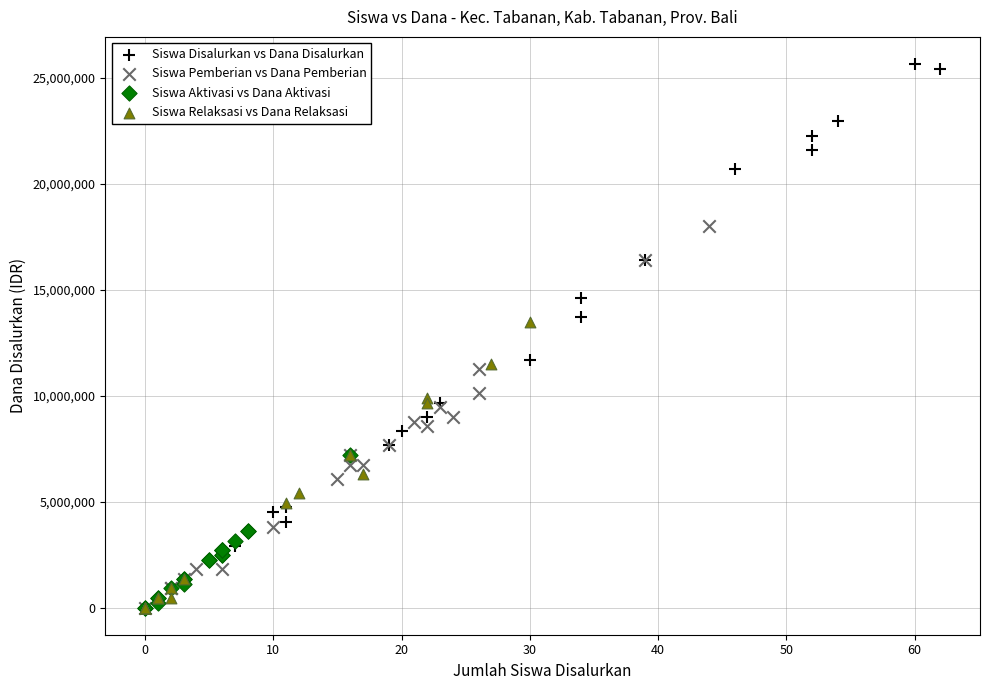

Which series has the widest spread of Y values?

Siswa Disalurkan vs Dana Disalurkan